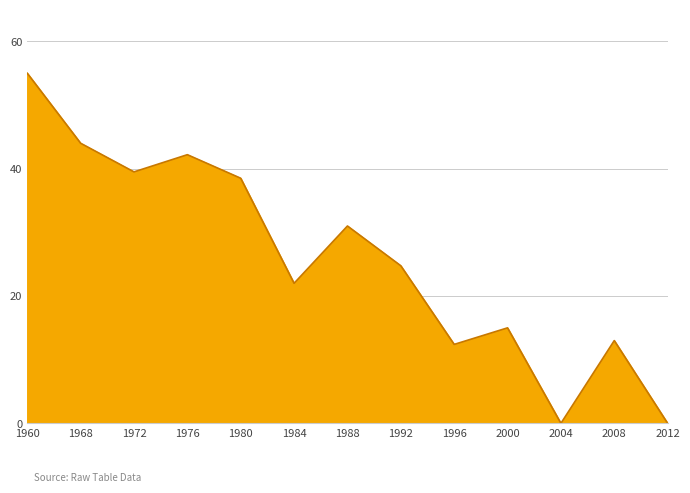

What is the average value?

26.0